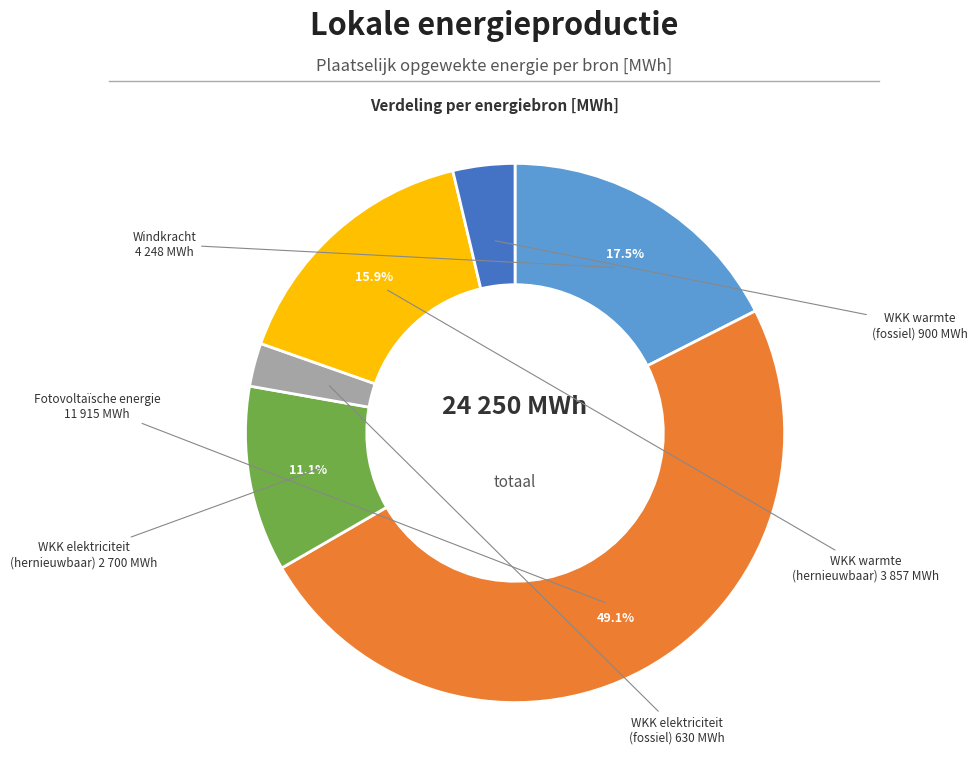

Is there a majority slice in this chart?

No